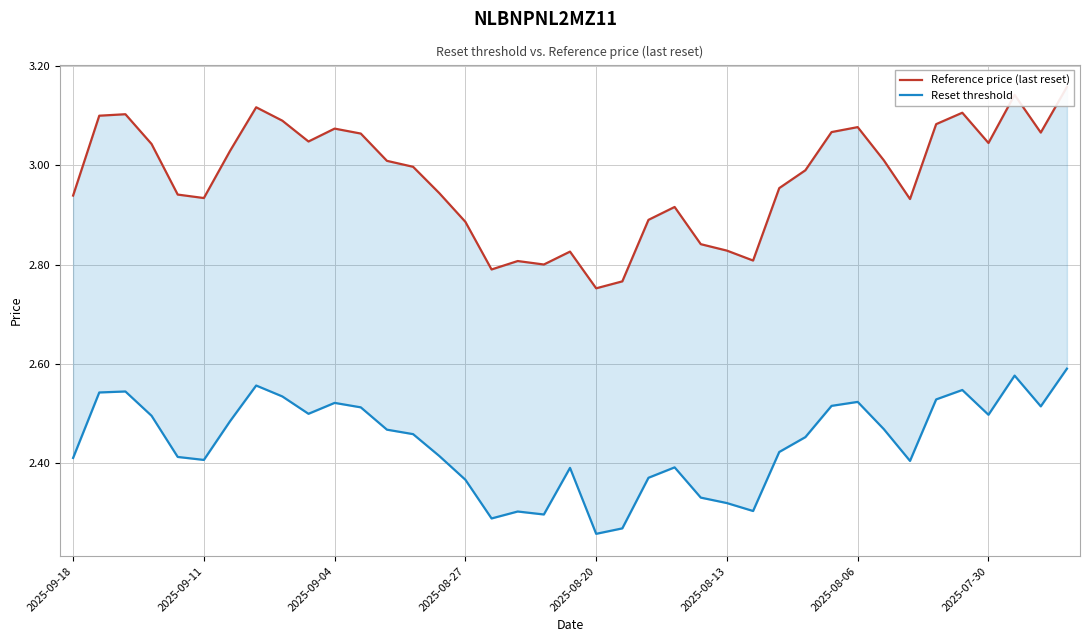

What is the value of the Reference price (last reset) point at the 37th from the left?

3.1